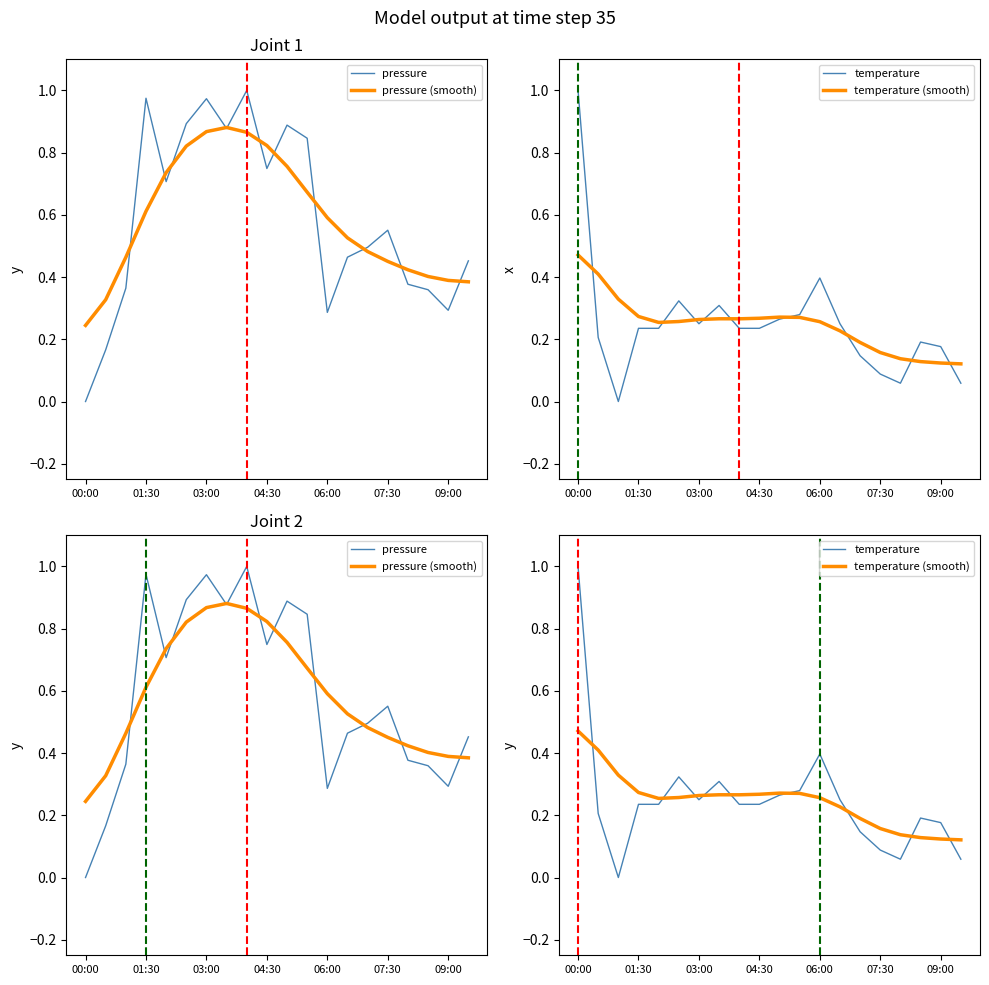

What is the sum of all pressure (smooth) values?

11.7